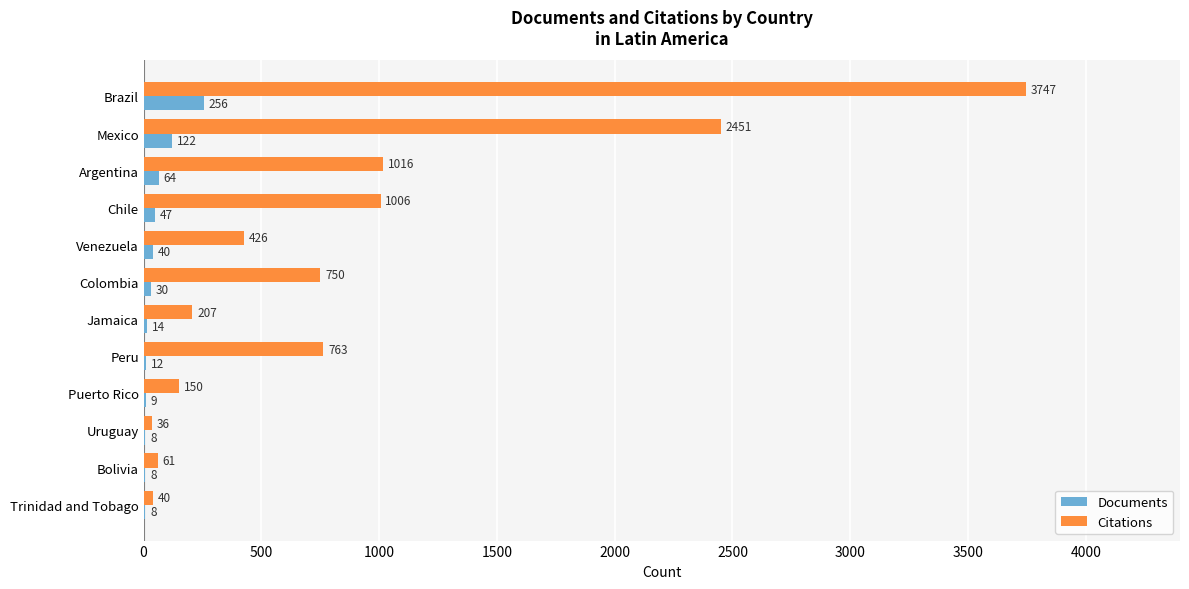

Which series has the largest total across all categories?

Citations